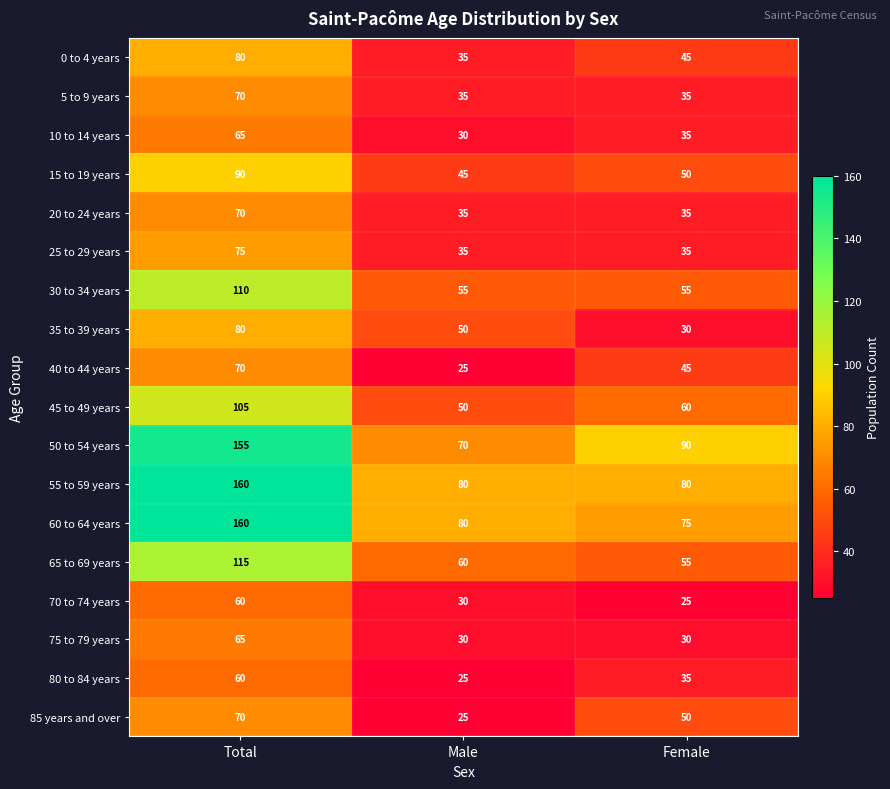

What is the approximate value of 5 to 9 years at Total, to the nearest 10?

70